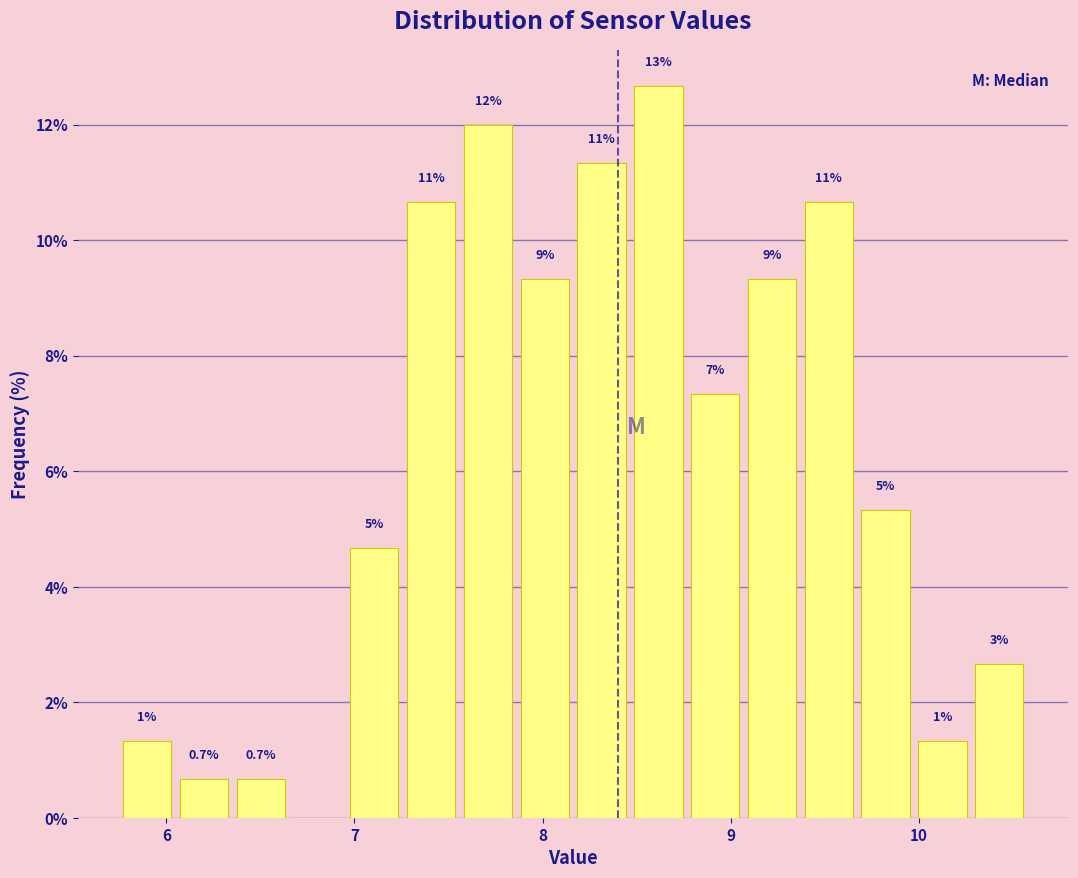

Read against the x-axis, roughly where is the centre of the tallest bar?

8.6